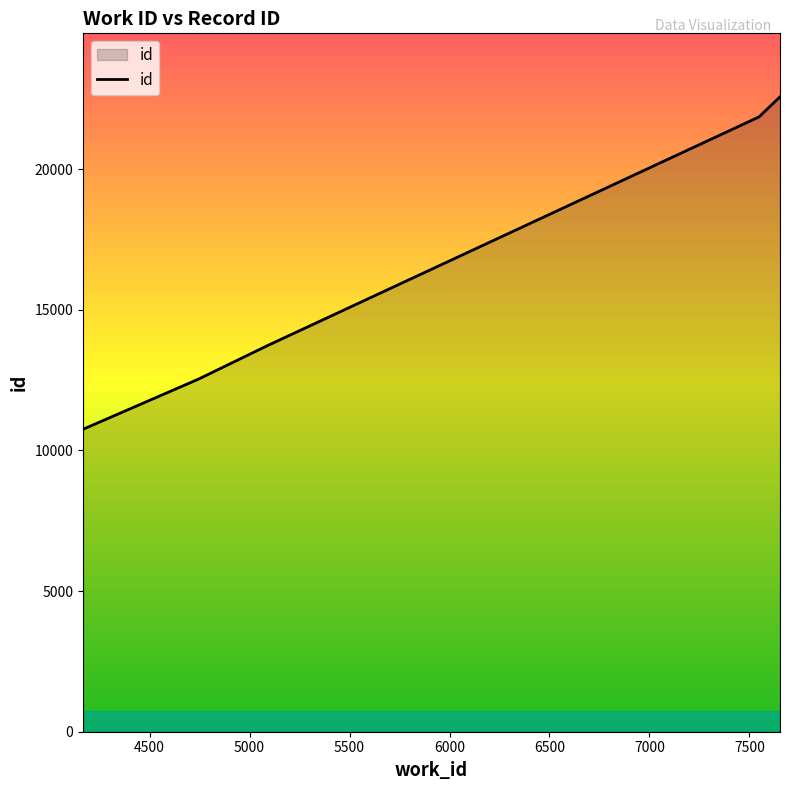

How many distinct data groups are displayed?

1